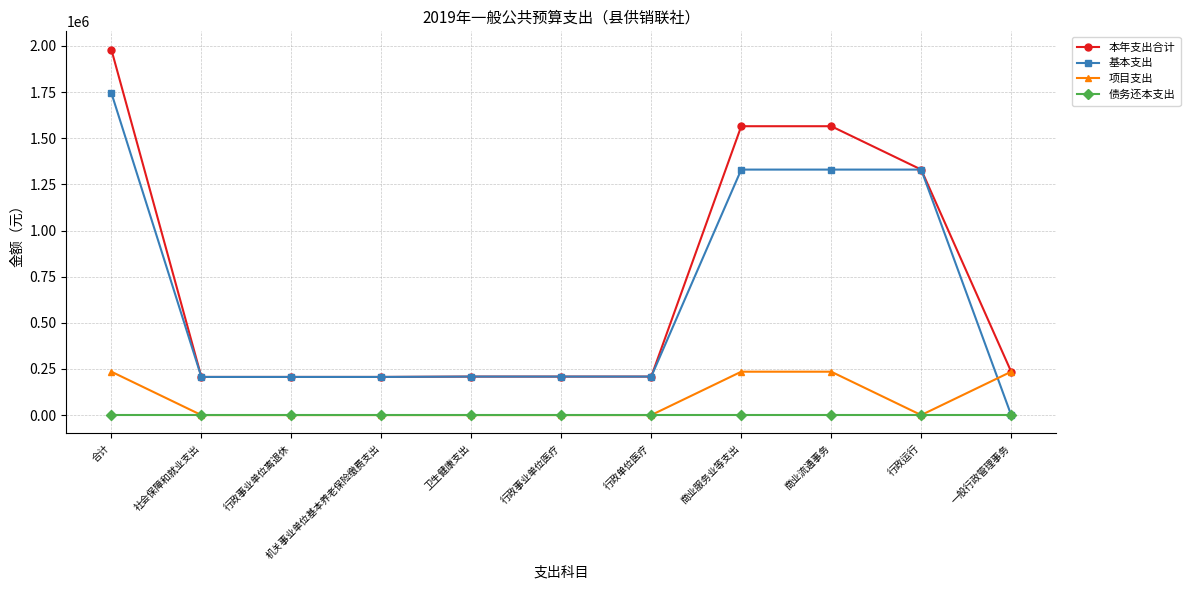

The 项目支出 series shows 235000 at 商业流通事务. True or false?

True